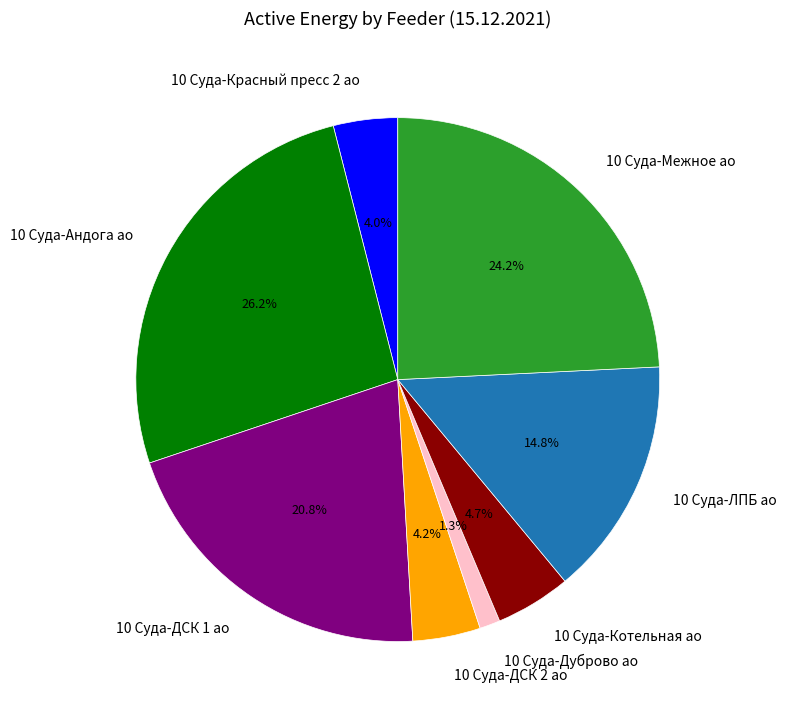

What portion of the pie excludes 10 Суда-ЛПБ ао?

85.2%